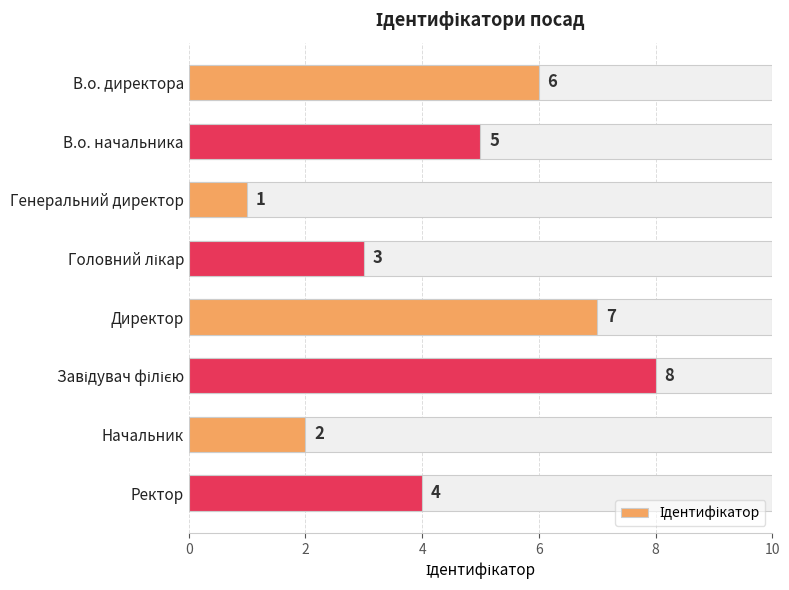

Are the bars horizontal?

Yes